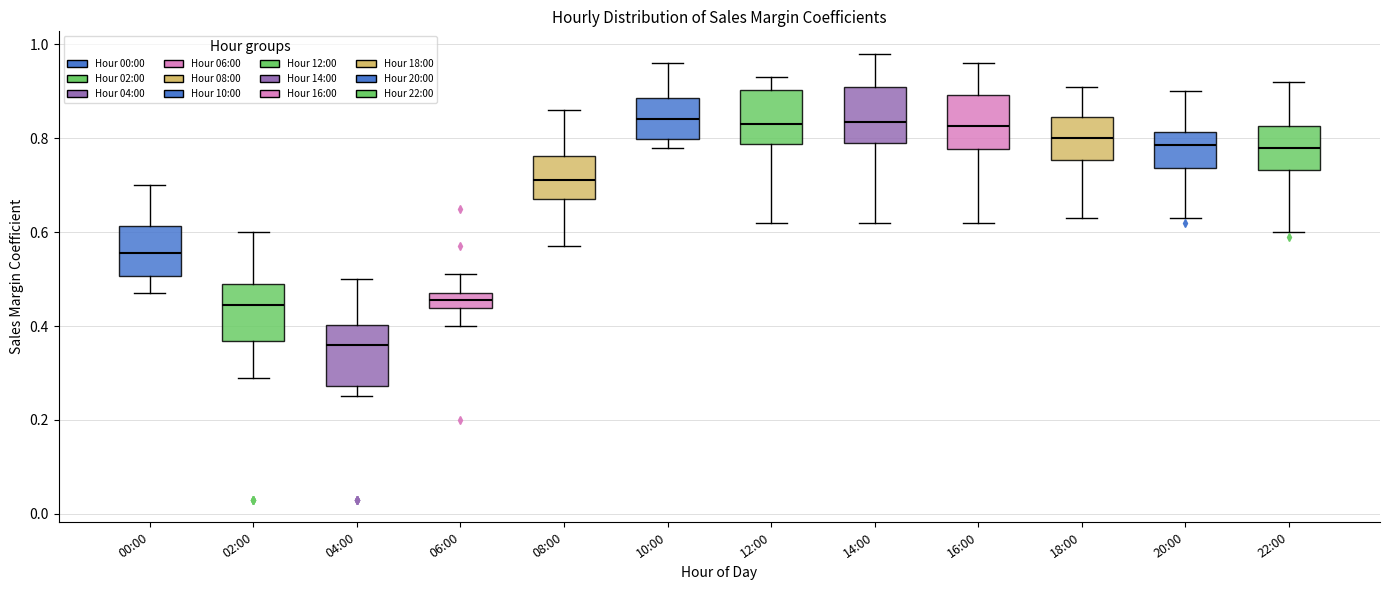

Where is the lower edge of the box for 08:00 on the y-axis? The values are not printed on the chart, so give them approximately, as read against the axis.

0.68